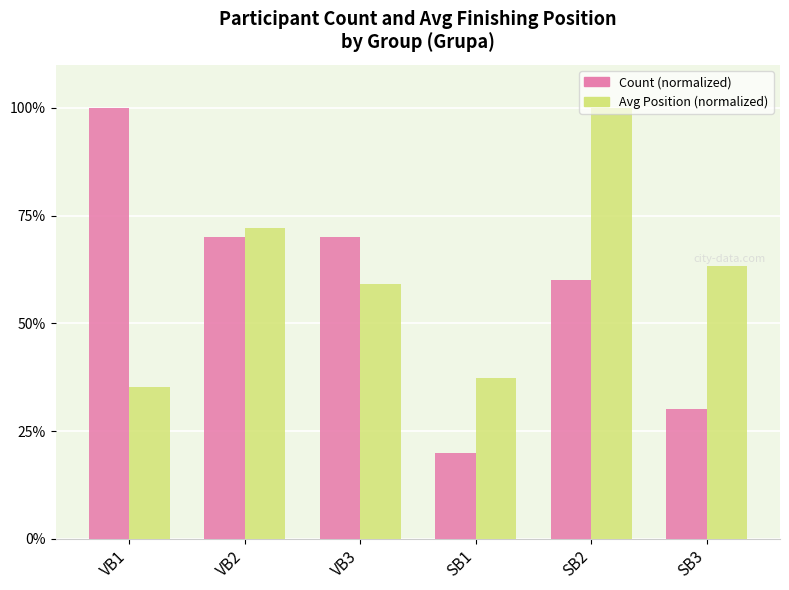

The Count (normalized) series shows 47.6 at SB3. True or false?

False